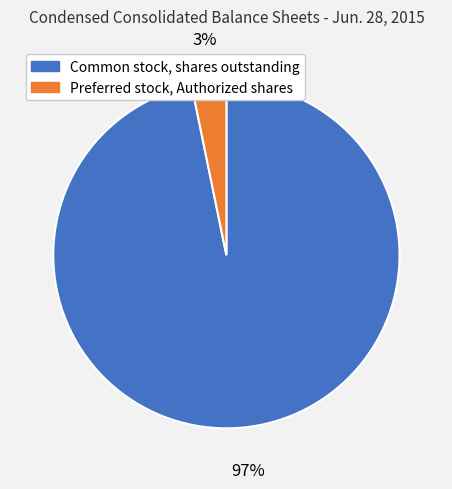

What percentage is the Preferred stock, Authorized shares slice, to the nearest percent?

3%